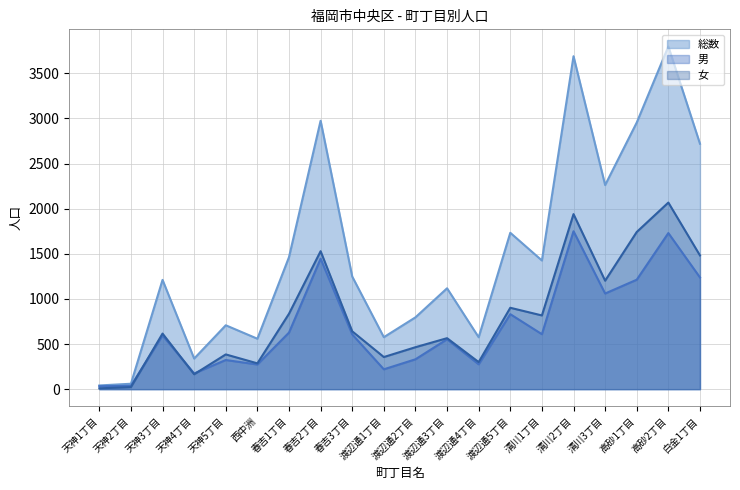

Where is 総数 nearest to the value 1919?

渡辺通5丁目